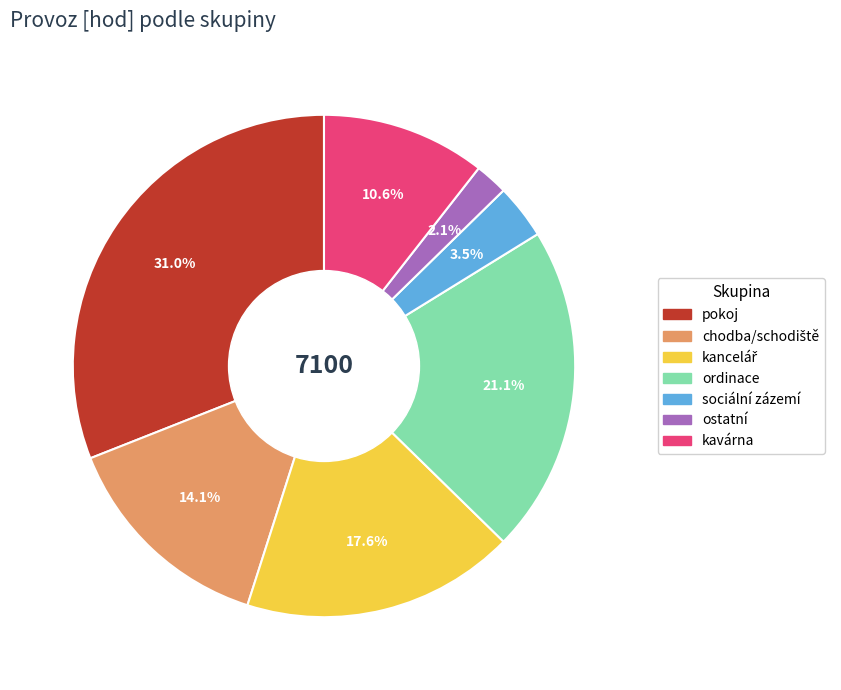

How many slices are in this pie chart?

7